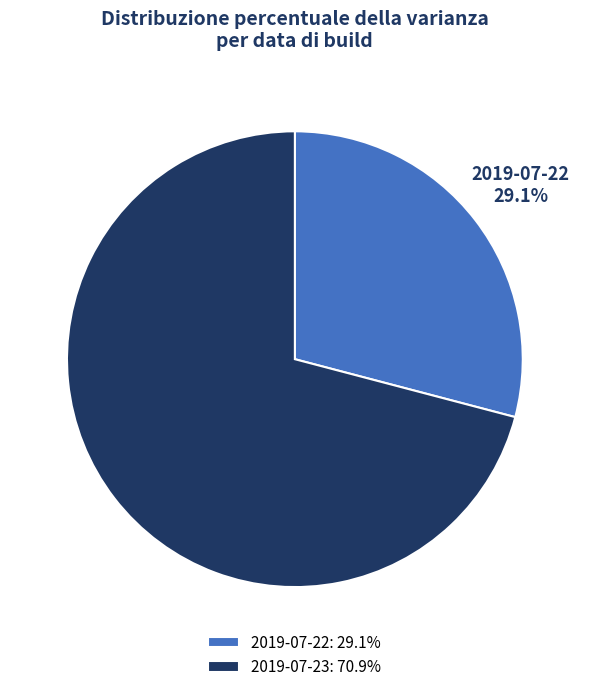

How many segments does this pie chart have?

2